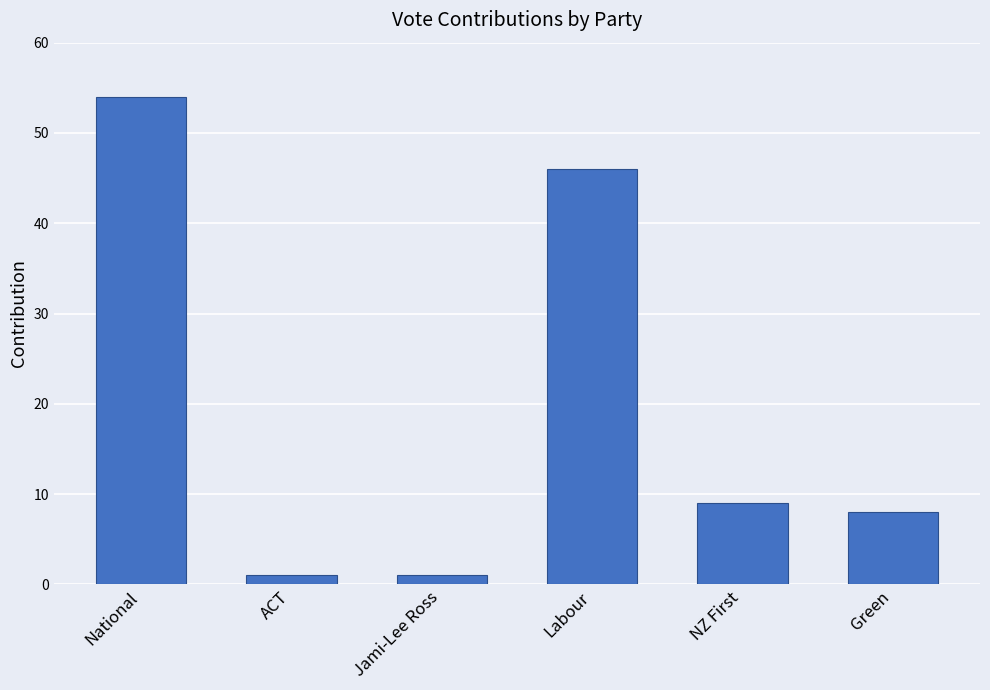

How many values are between 1 and 46?

5